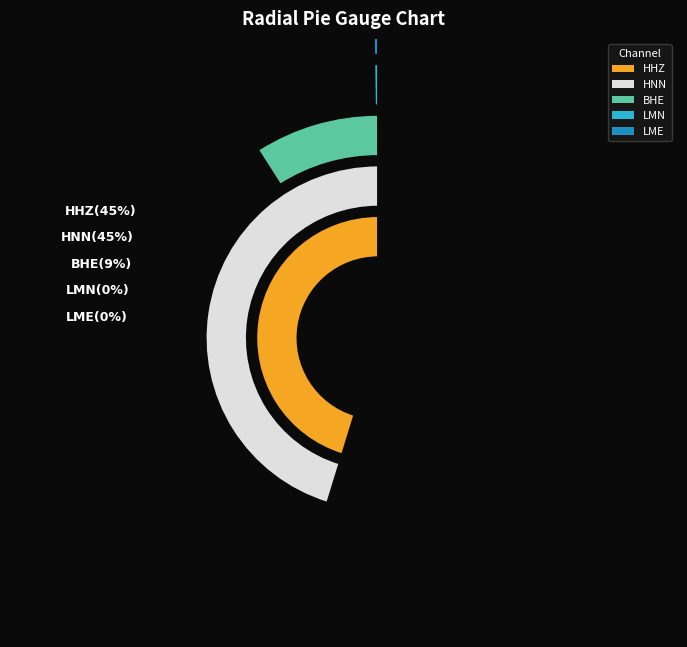

Does BHE account for over 50% of the chart?

No